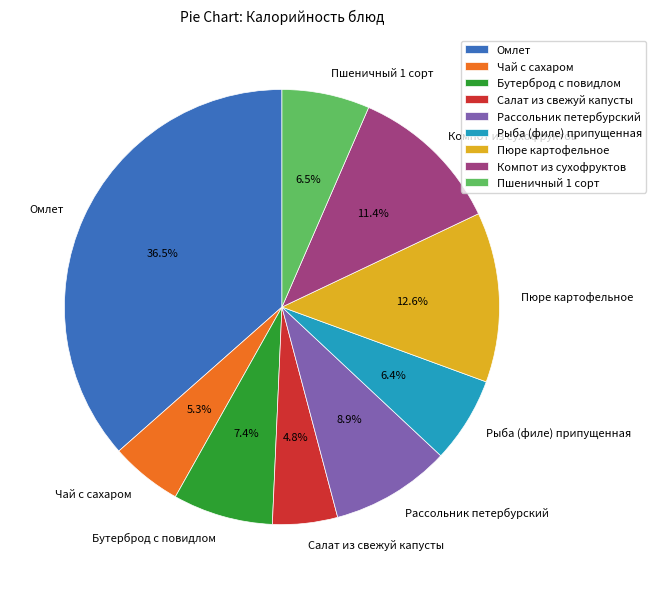

Approximately how many times larger is the value at Омлет compared to Салат из свежуй капусты?

7.6